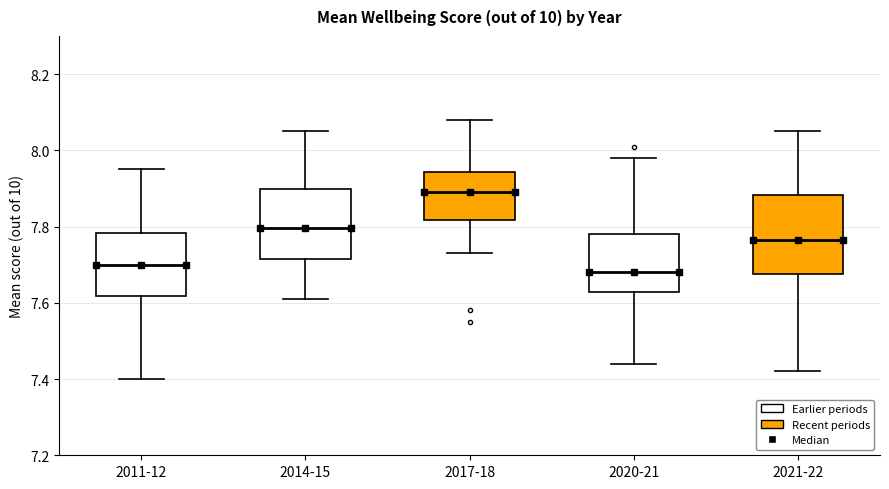

Which box is the tallest, from its lower edge to its upper edge?

2021-22